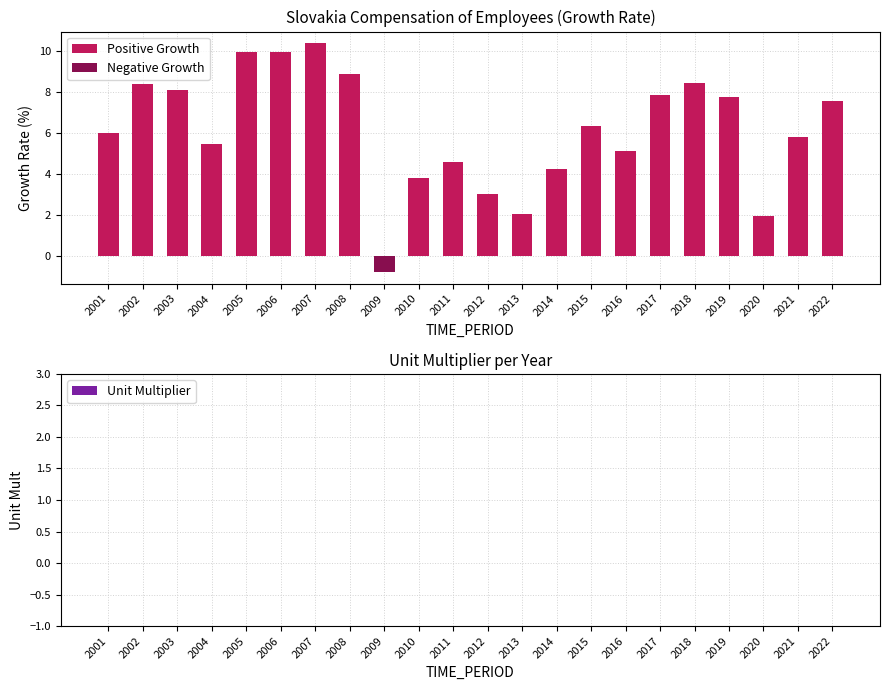

True or false: Positive Growth has a value of 7.7 at 2019.

True